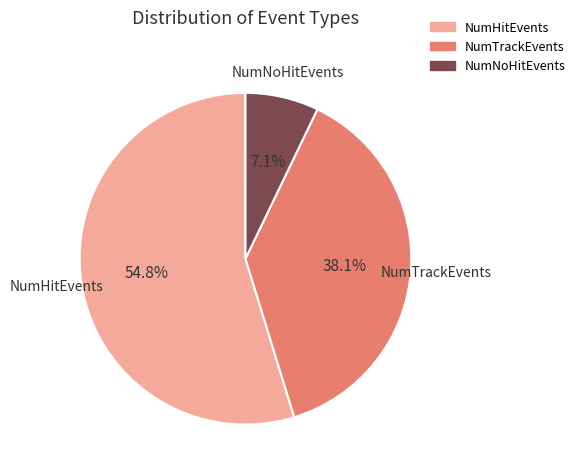

What is the smallest slice in the pie chart?

NumNoHitEvents